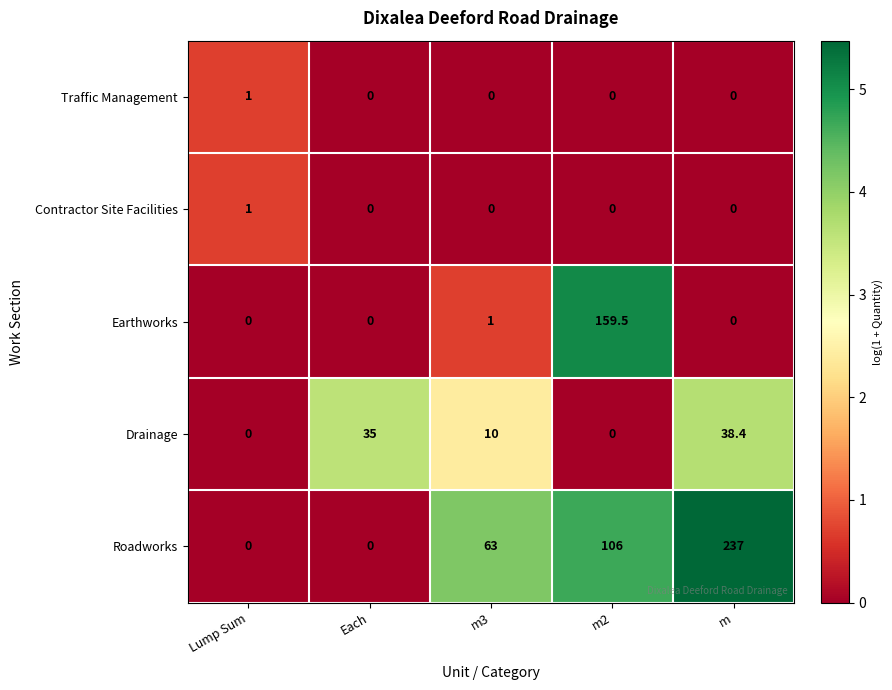

How many distinct data groups are displayed?

5